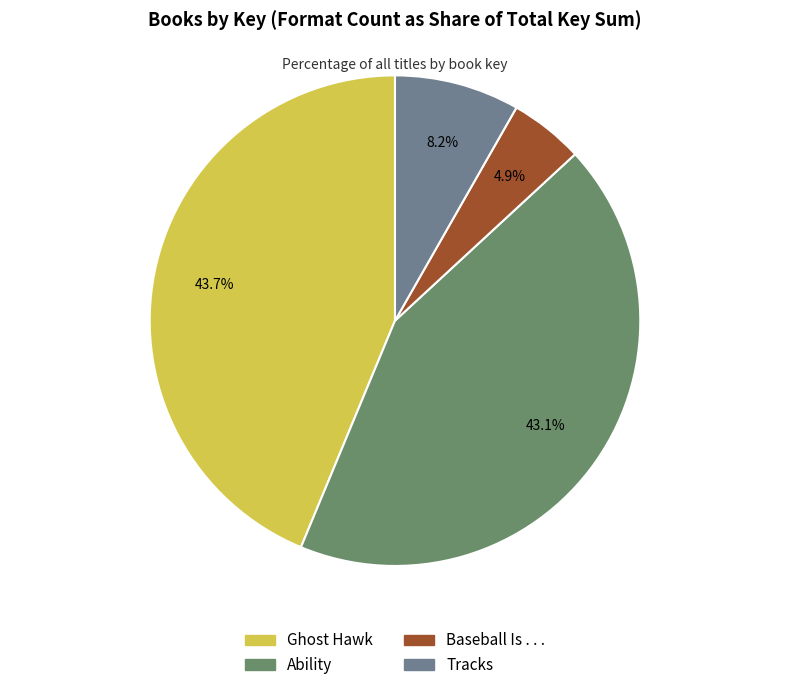

To the nearest percent, what is the difference between the Baseball Is . . . and Ghost Hawk slice percentages?

39%